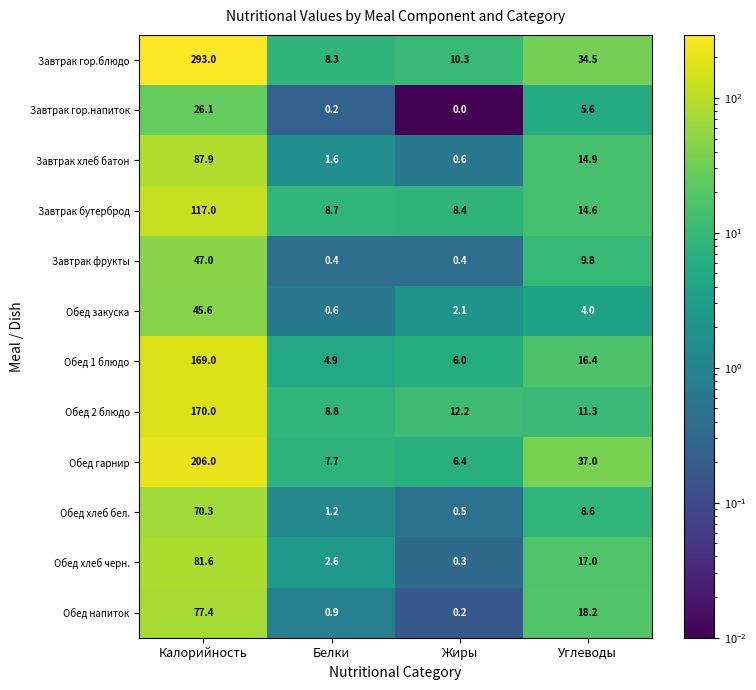

Between Жиры and Углеводы, which series saw the biggest shift?

Обед гарнир